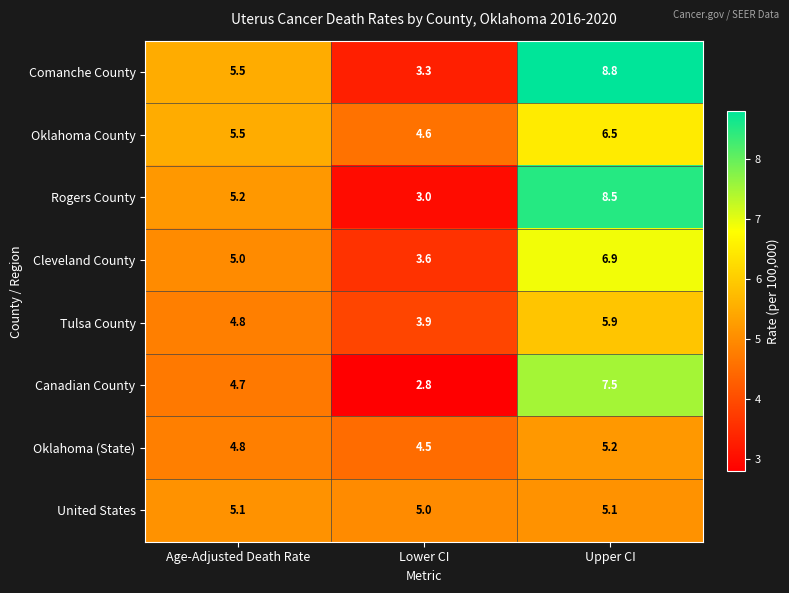

Which series has the largest total across all categories?

Comanche County